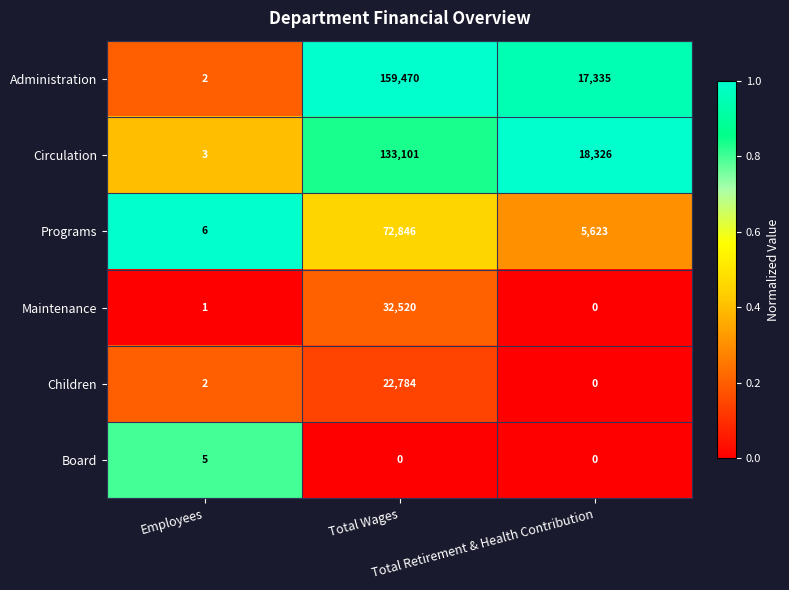

Rank the series by their maximum value, from lowest to highest.

Board, Children, Maintenance, Programs, Circulation, Administration